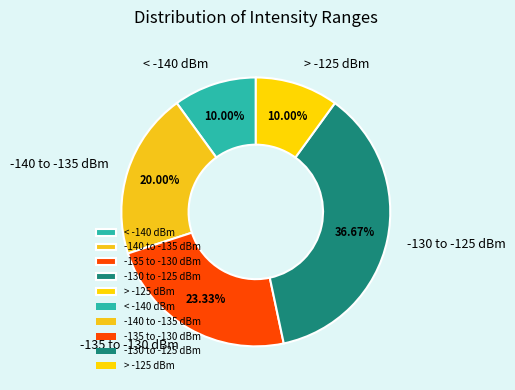

Do < -140 dBm and > -125 dBm together represent more than half of the pie?

No